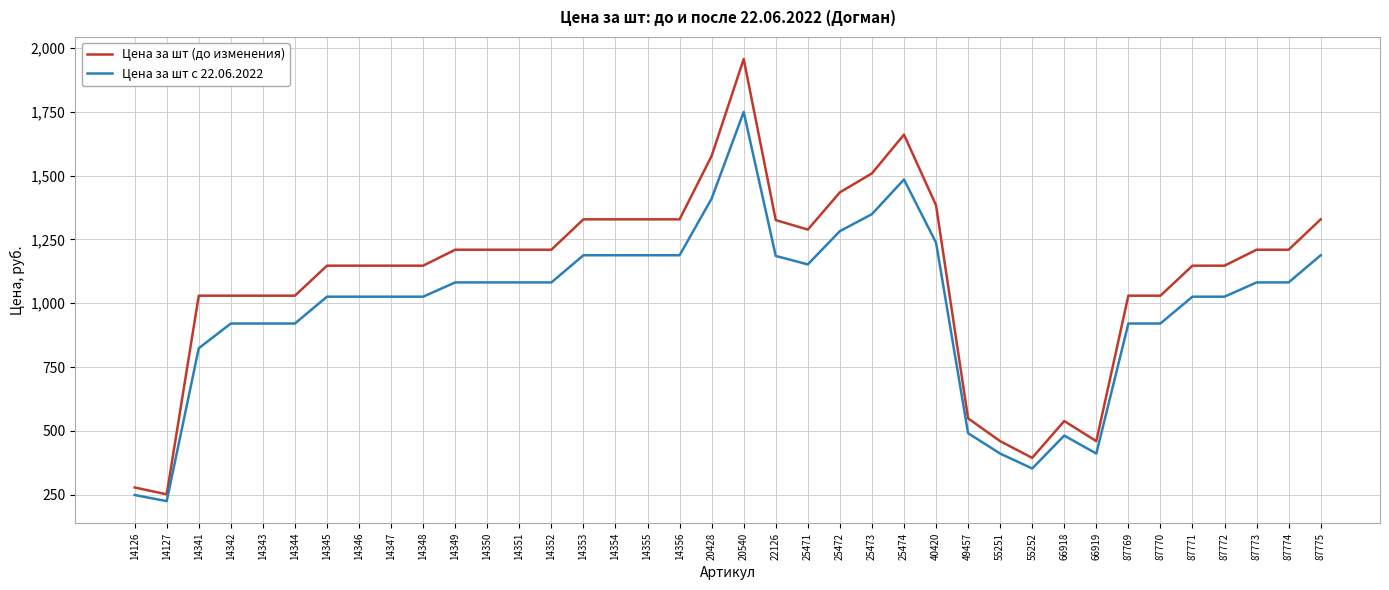

What is the average value of the Цена за шт (до изменения) series?

1105.7